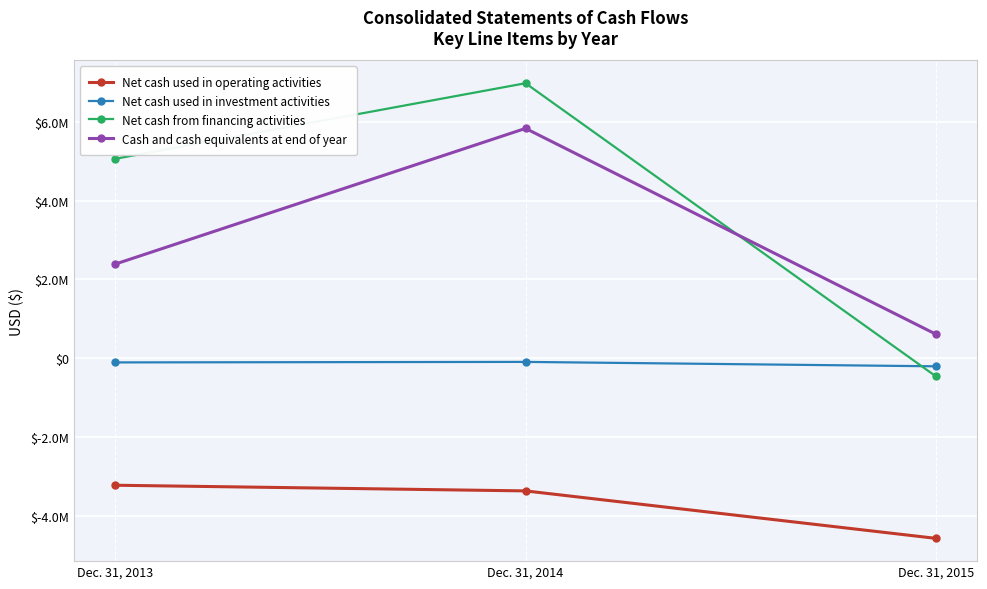

Which series changed the most between Dec. 31, 2013 and Dec. 31, 2014?

Cash and cash equivalents at end of year